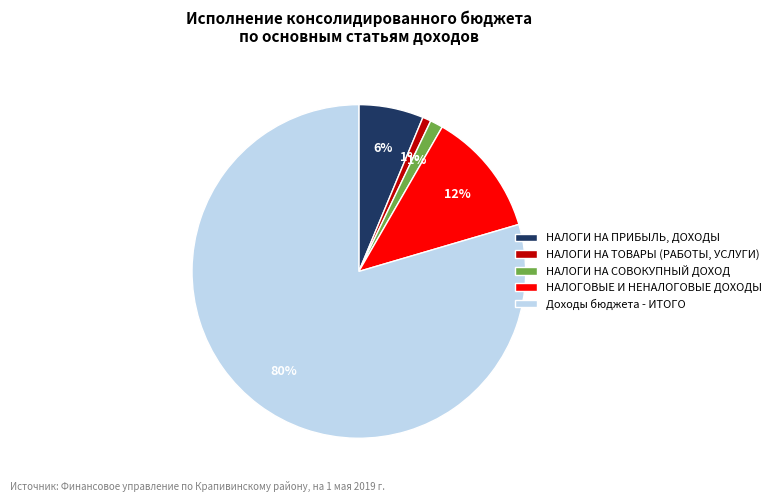

What percentage is the Доходы бюджета - ИТОГО slice, to the nearest percent?

80%